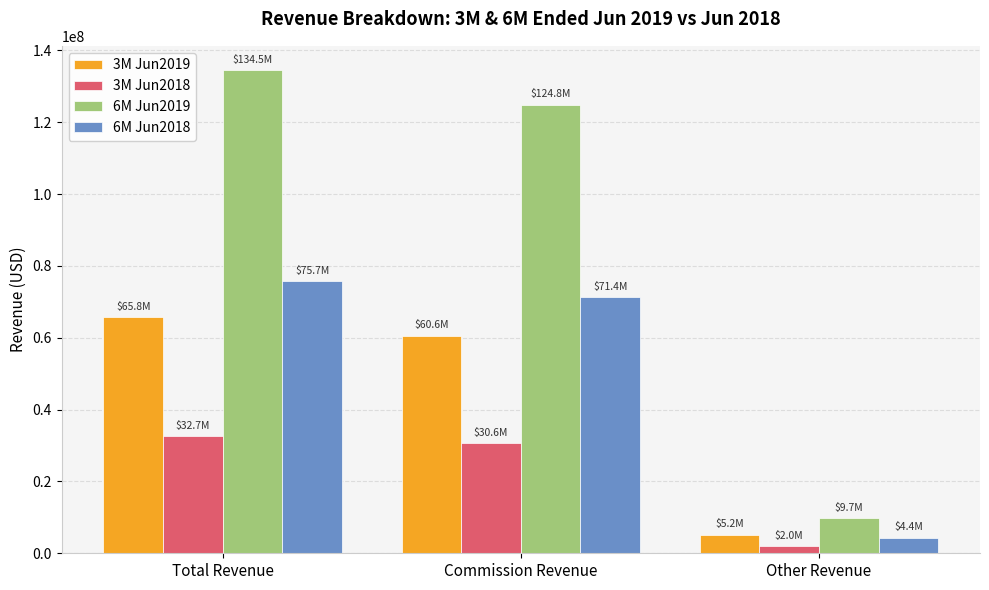

How many data points in 6M Jun2019 are less than 124833000?

1